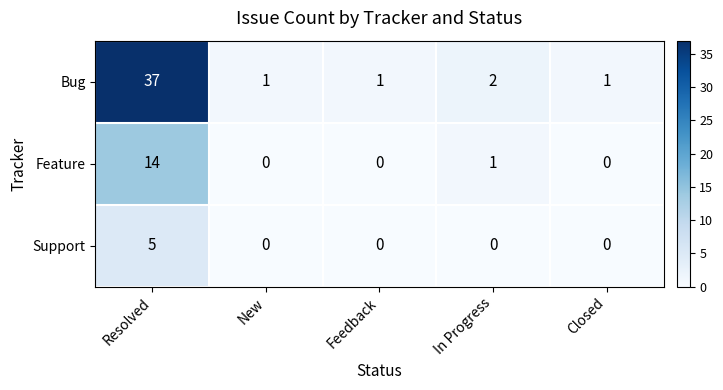

List the series in order of their overall mean, lowest first.

Support, Feature, Bug